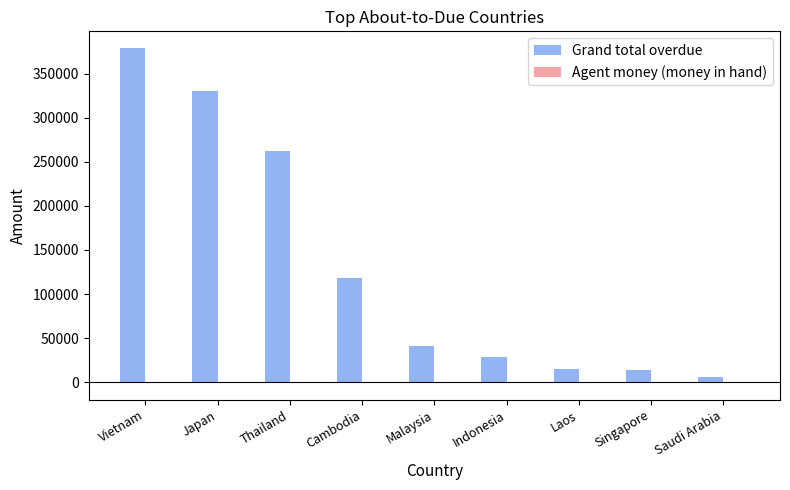

How many values in the Grand total overdue series exceed 41243?

5